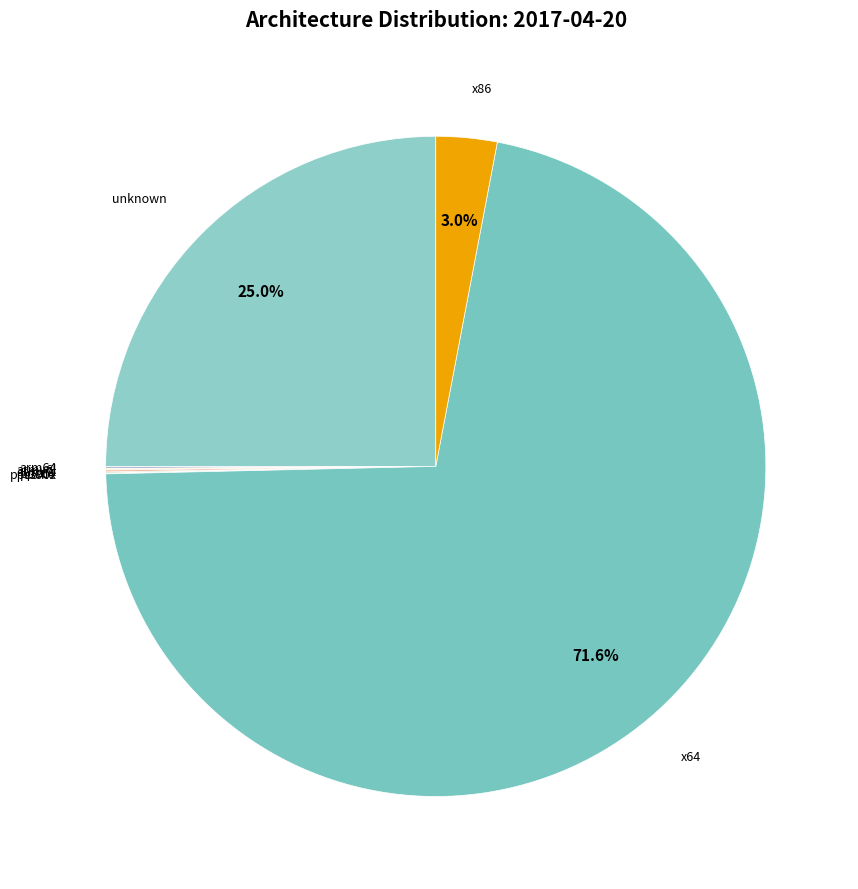

What percentage is the x86 slice, to the nearest percent?

3%